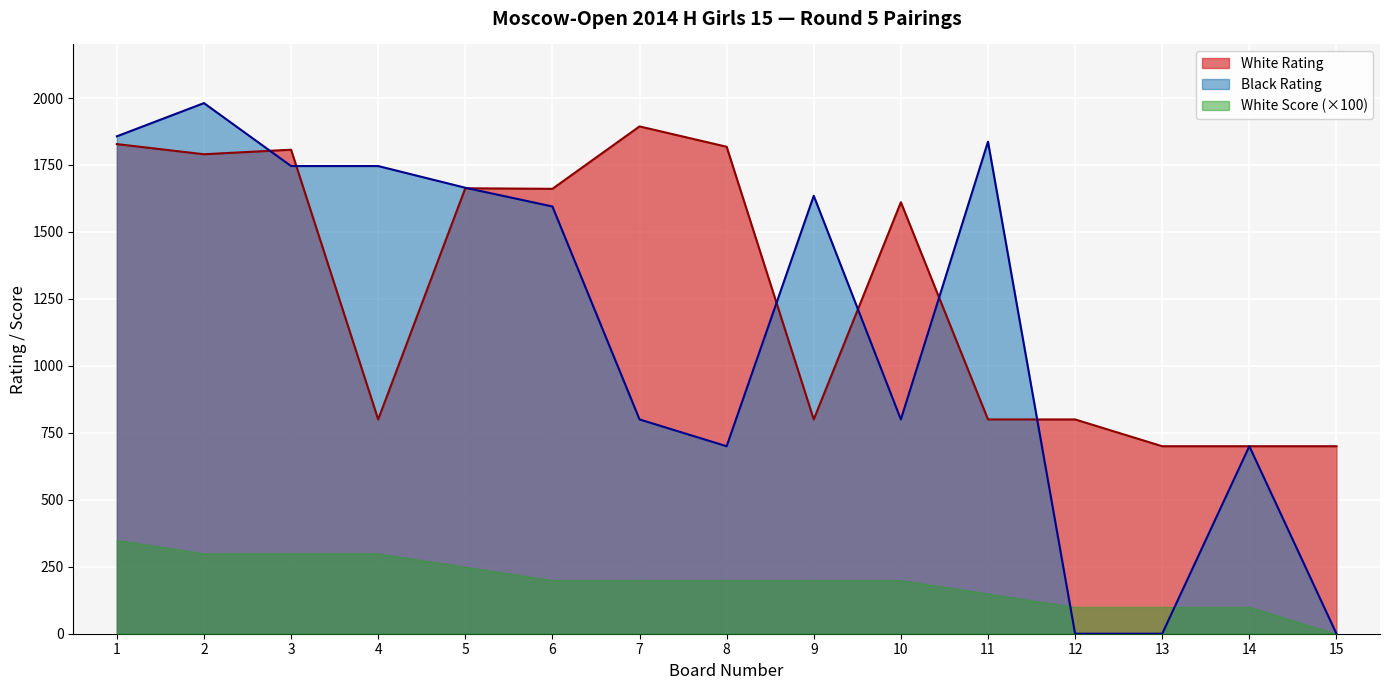

At which category is the sum across all series the highest?

2